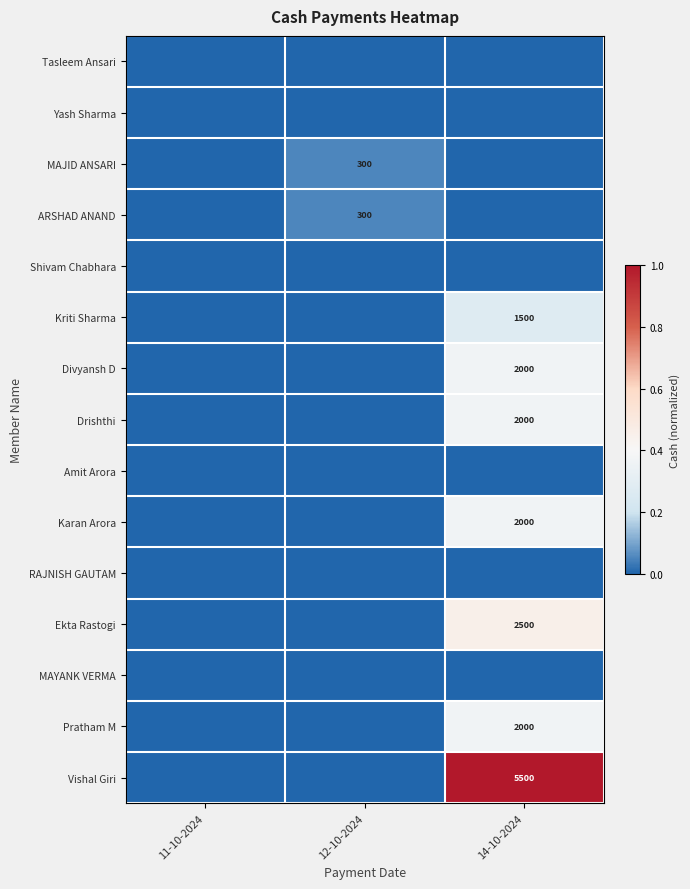

Which series changed the most between 11-10-2024 and 12-10-2024?

MAJID ANSARI